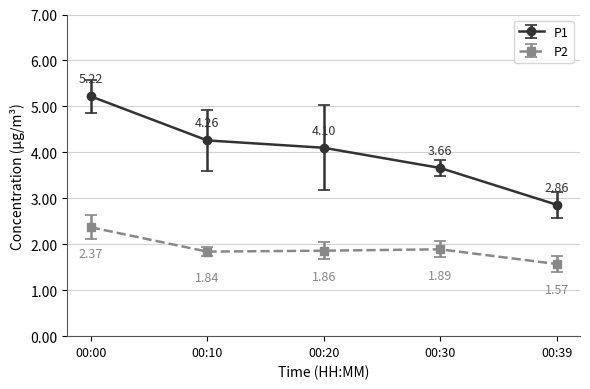

In P2, how many points are lower than both neighbors (excluding endpoints)?

1